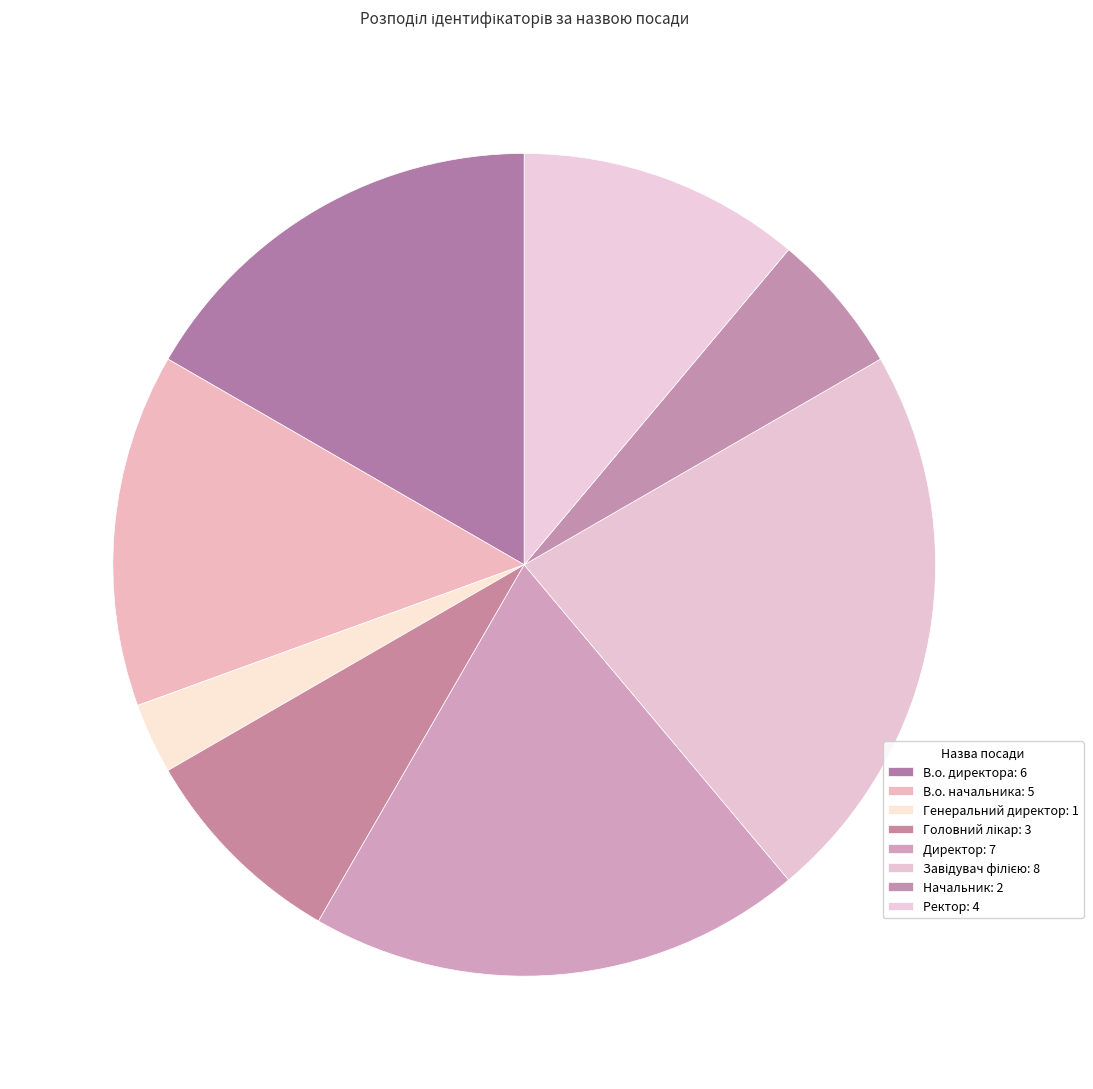

Which slice is the smallest?

Генеральний директор